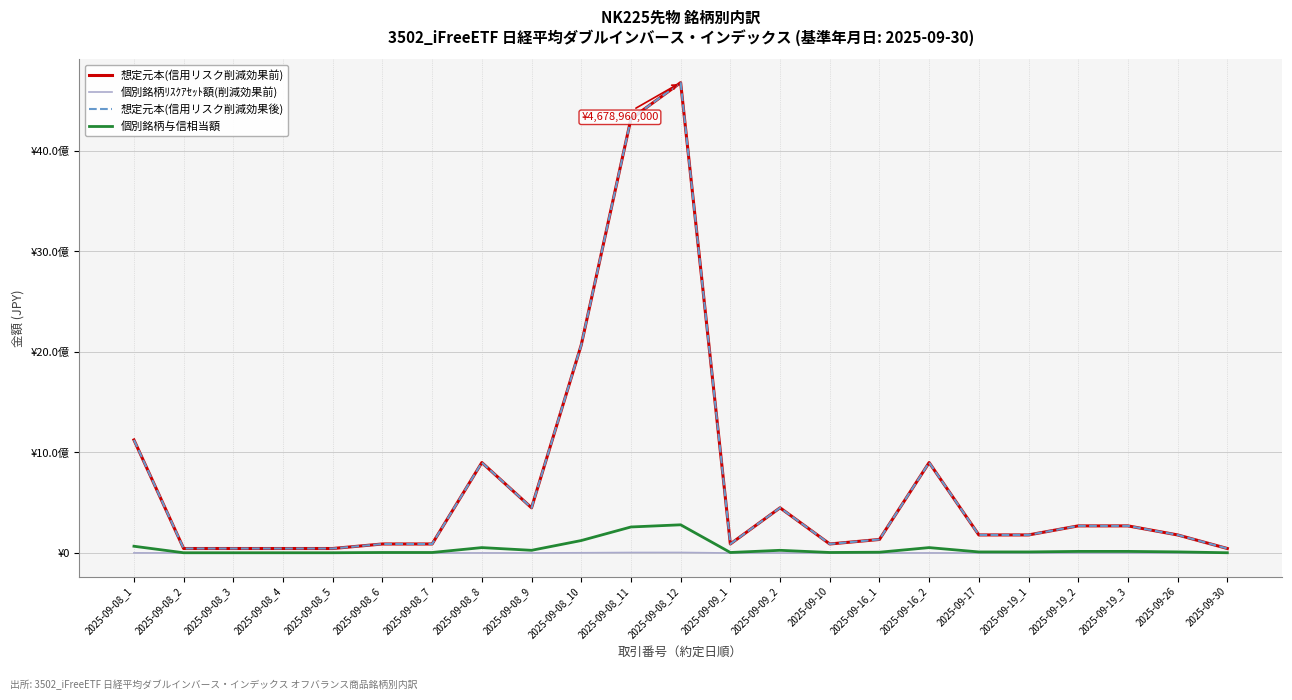

Which series has the largest range (max minus min)?

想定元本(信用リスク削減効果前)